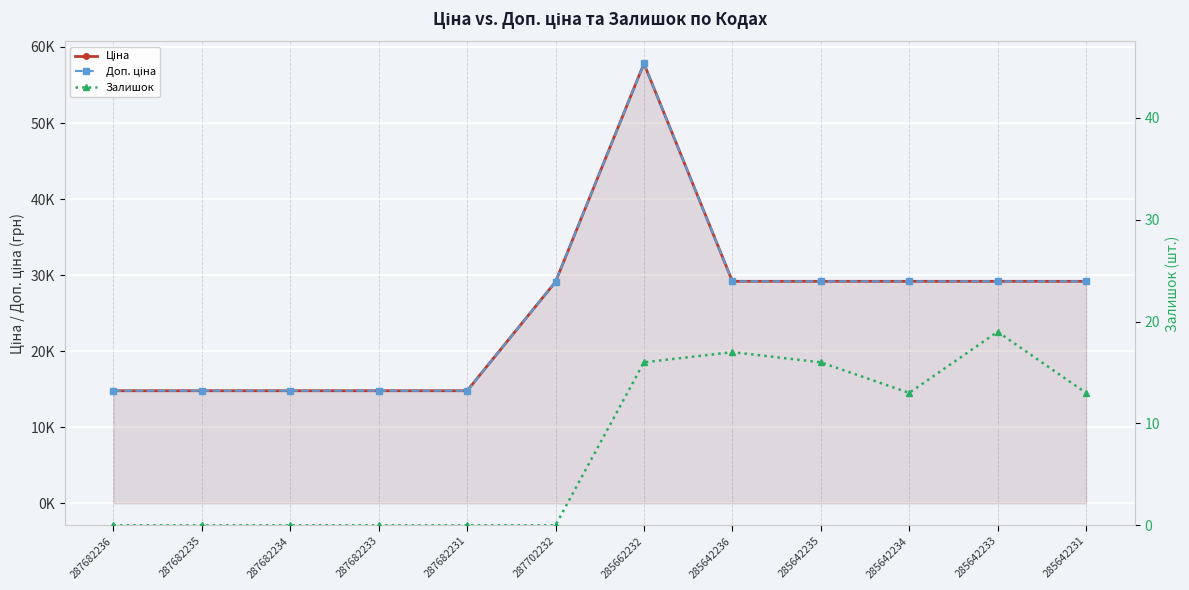

Rank the series by their maximum value, from lowest to highest.

Залишок, Ціна, Доп. ціна